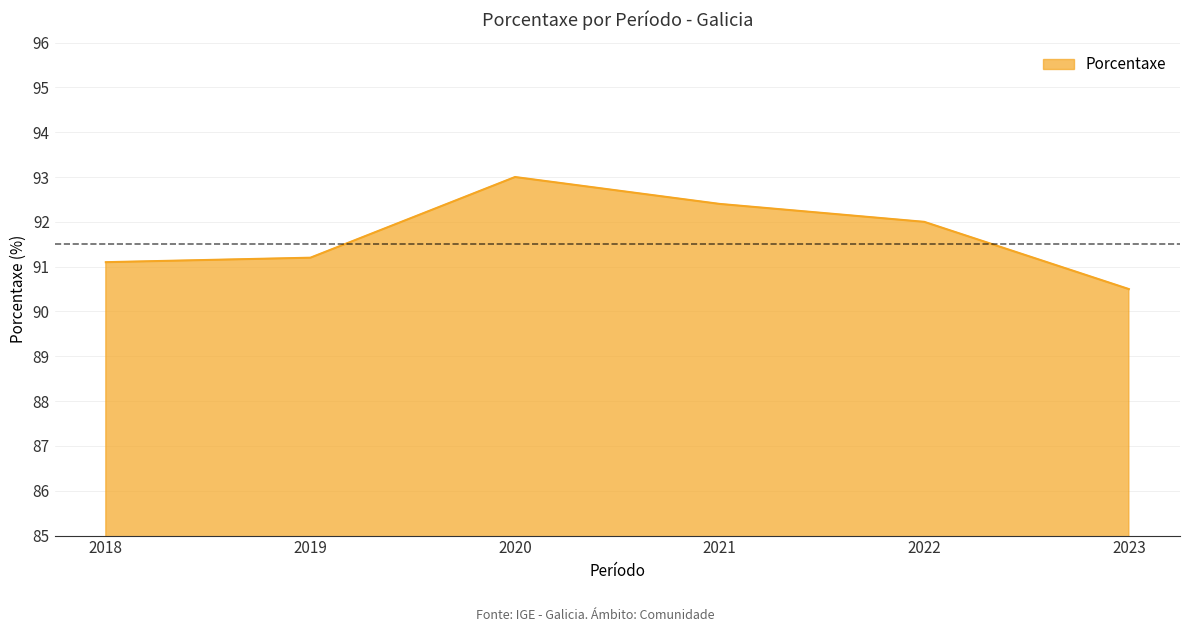

List the labels in order of value, largest first.

2020, 2021, 2022, 2019, 2018, 2023